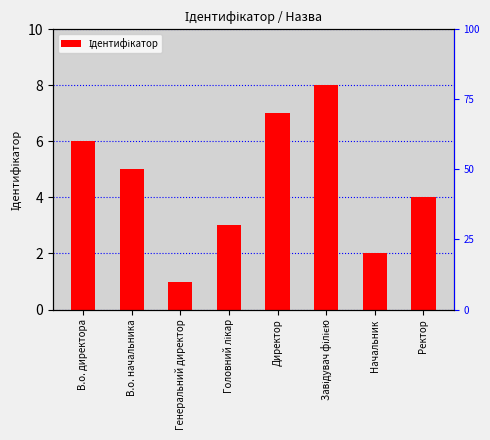

Are the bars grouped side by side (vs. stacked)?

No